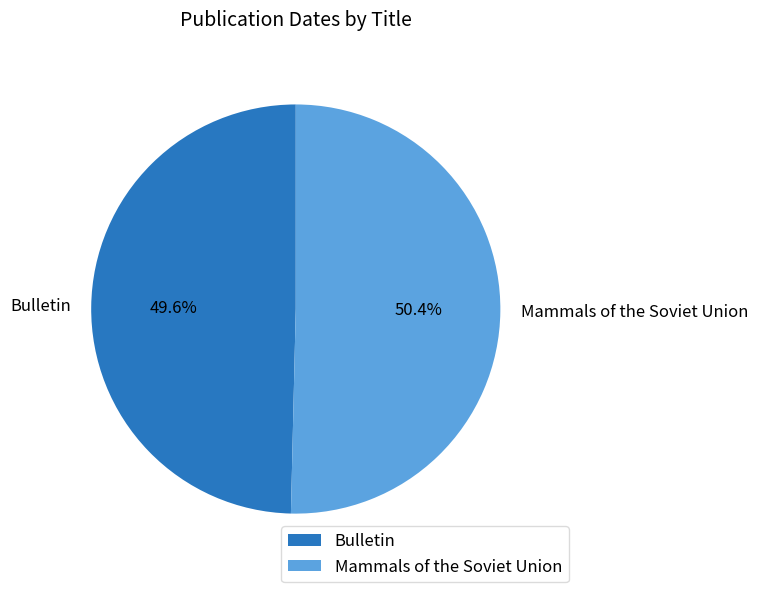

To the nearest percent, what is the difference between the Bulletin and Mammals of the Soviet Union slice percentages?

1%